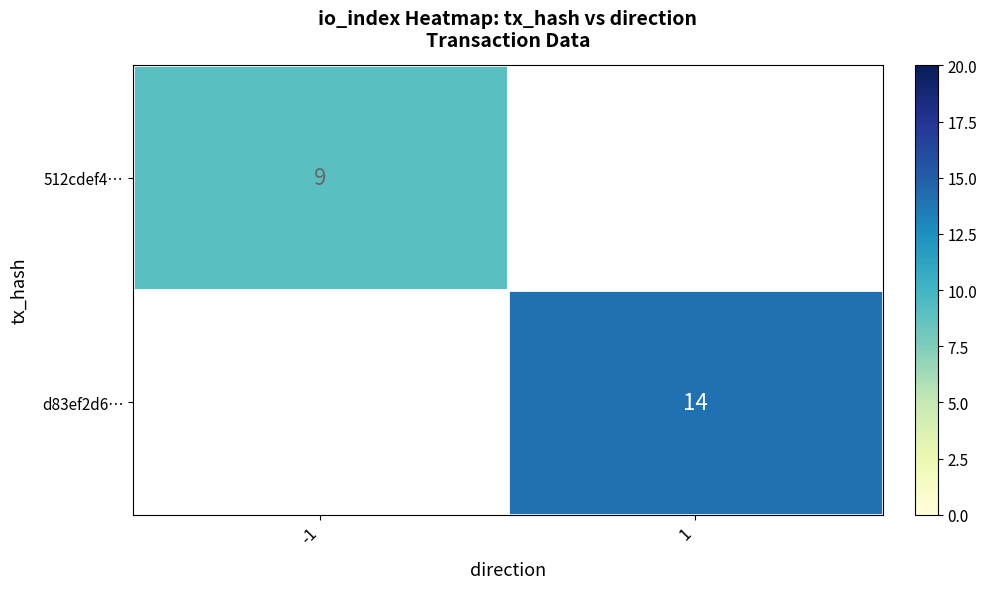

The 512cdef4… series shows 14.2 at -1. True or false?

False